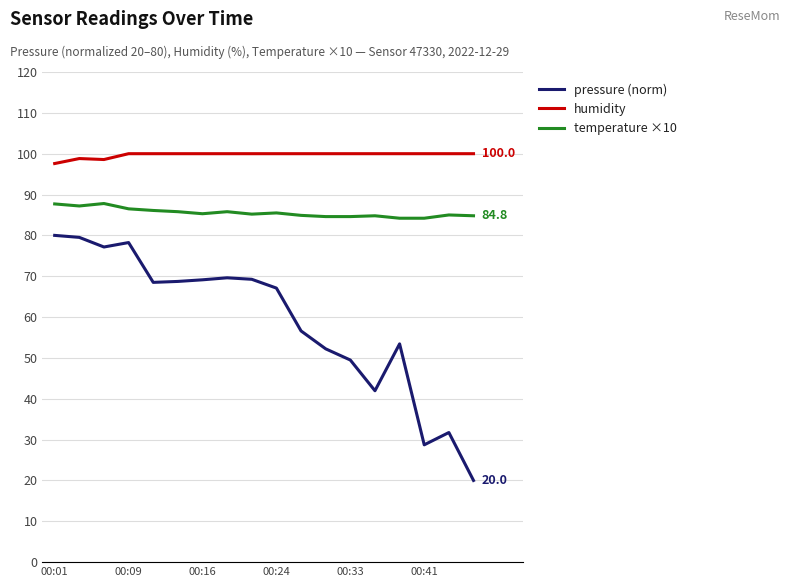

Which series has the widest spread of values?

pressure (norm)